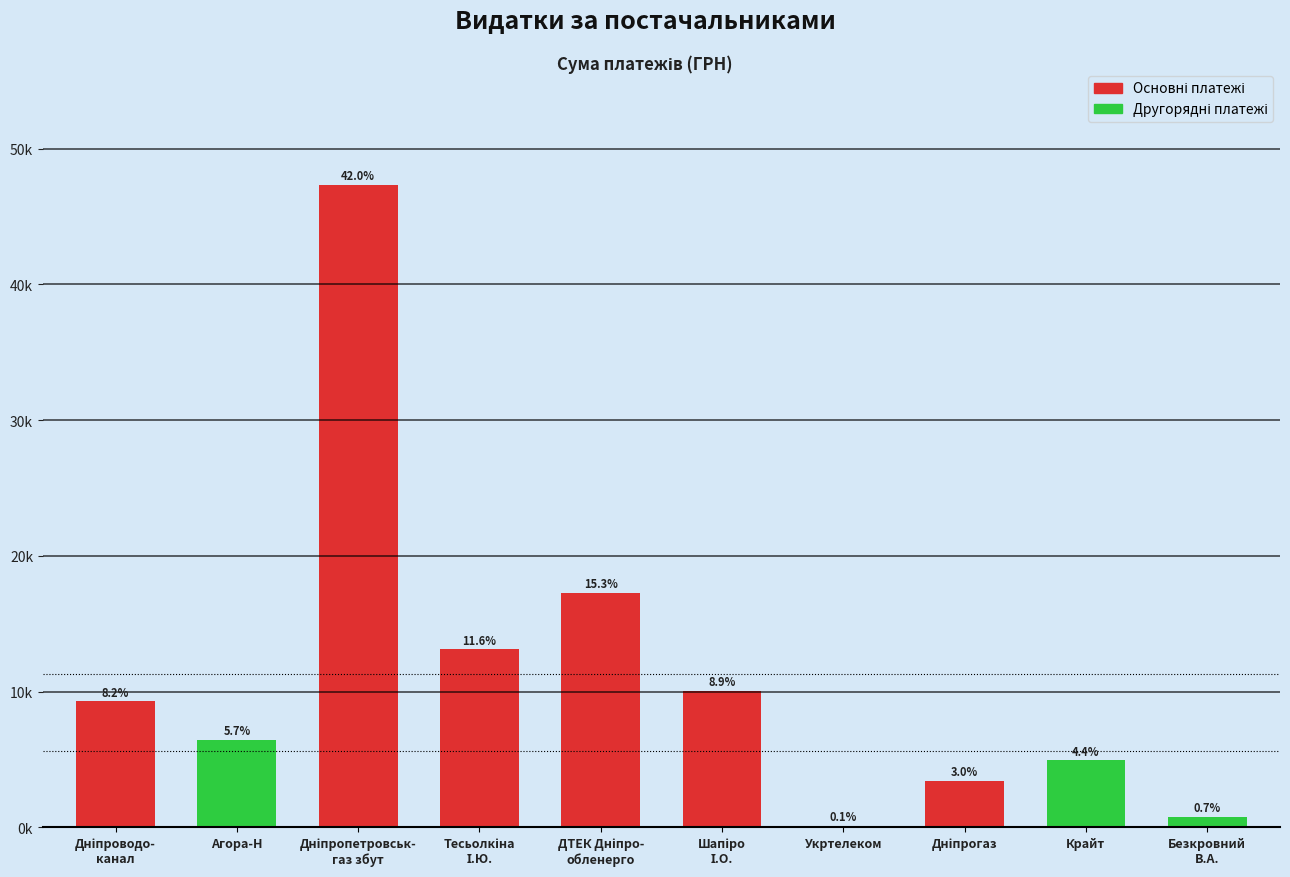

How many data points are less than 9277?

5